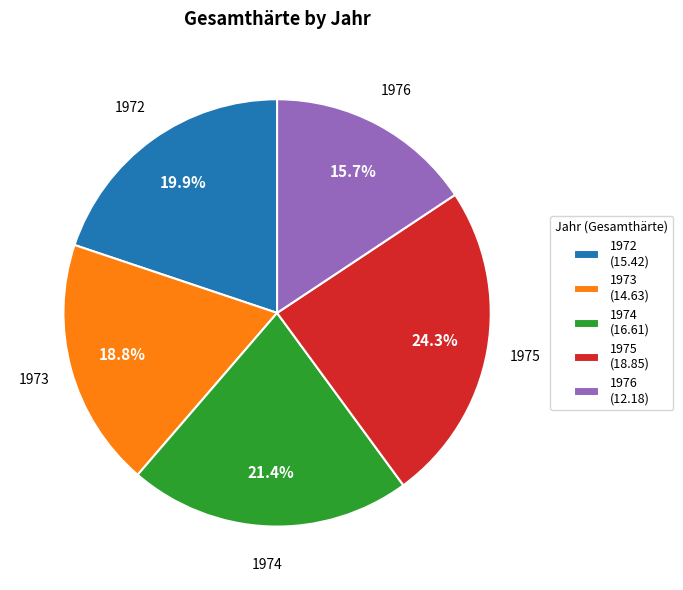

How many slices are in this pie chart?

5